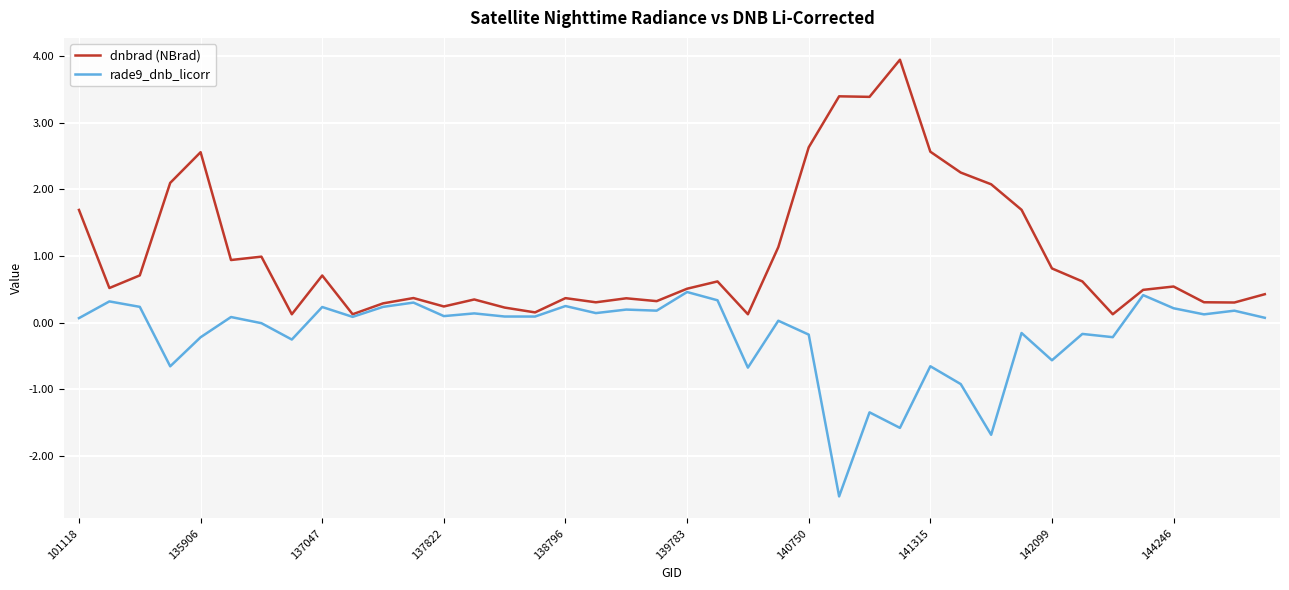

At how many categories does at least one series exceed 3?

3